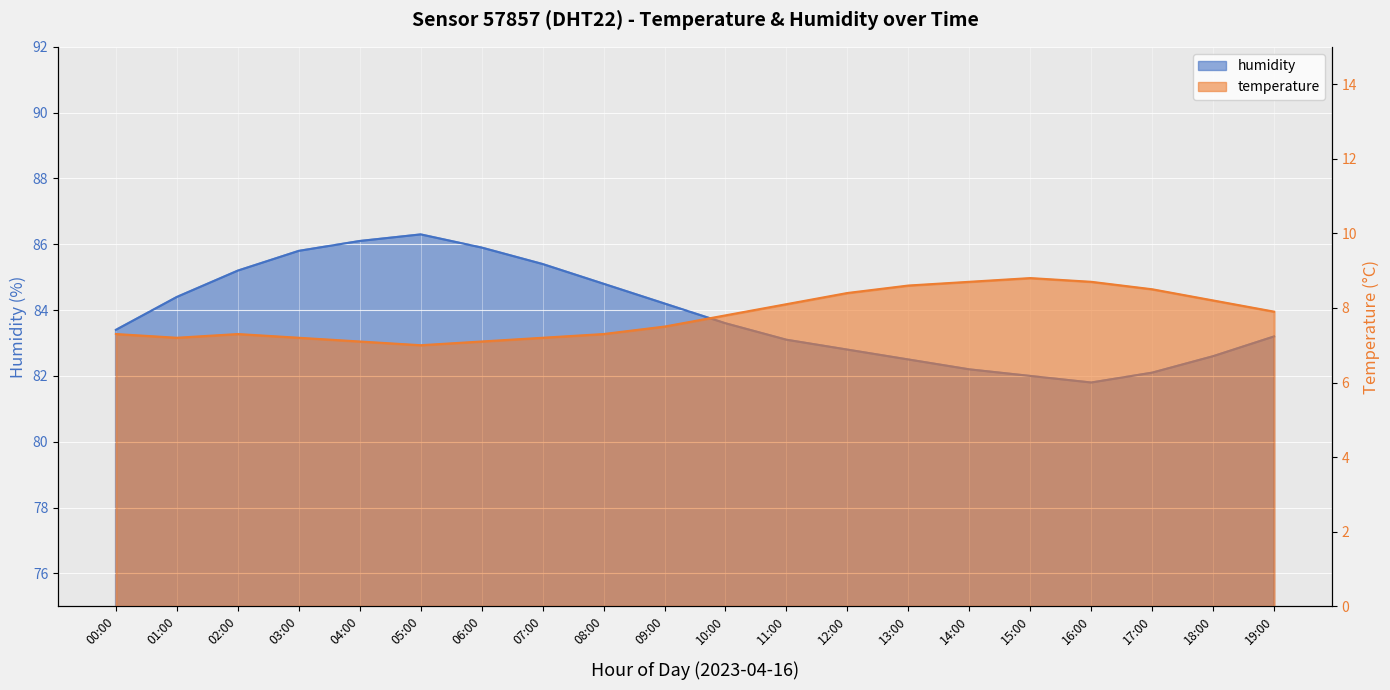

What is the label of the 5th point from the right?

15:00